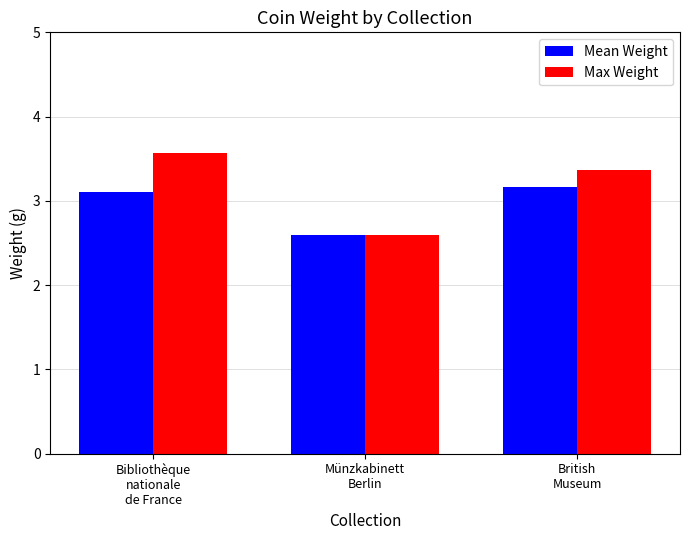

What is the minimum value shown in the chart?

2.6